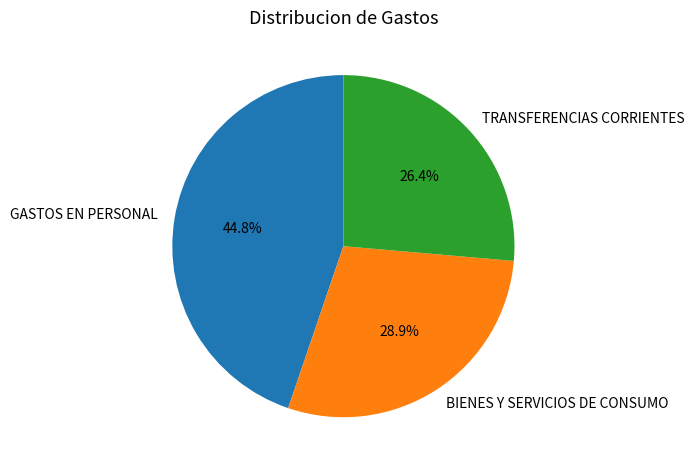

Approximately how many times larger is the value at GASTOS EN PERSONAL compared to TRANSFERENCIAS CORRIENTES?

1.7